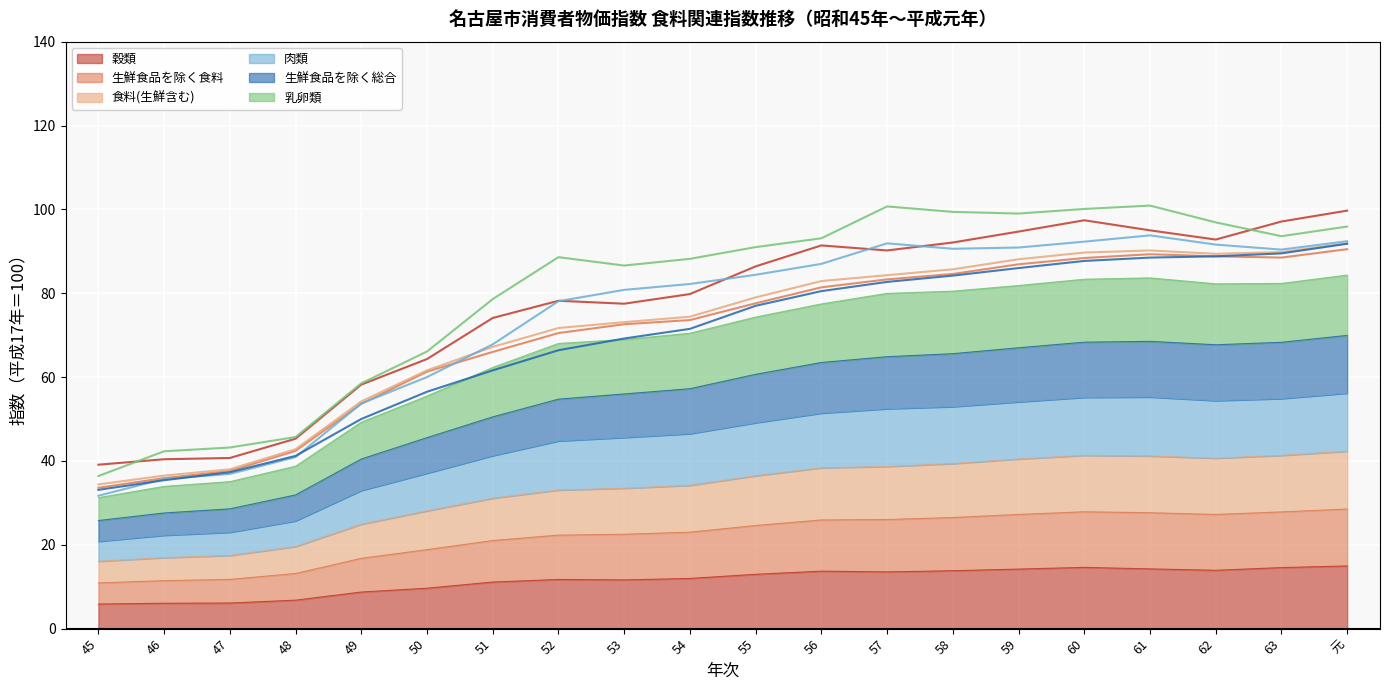

The 穀類 series shows 6.8 at 48. True or false?

True